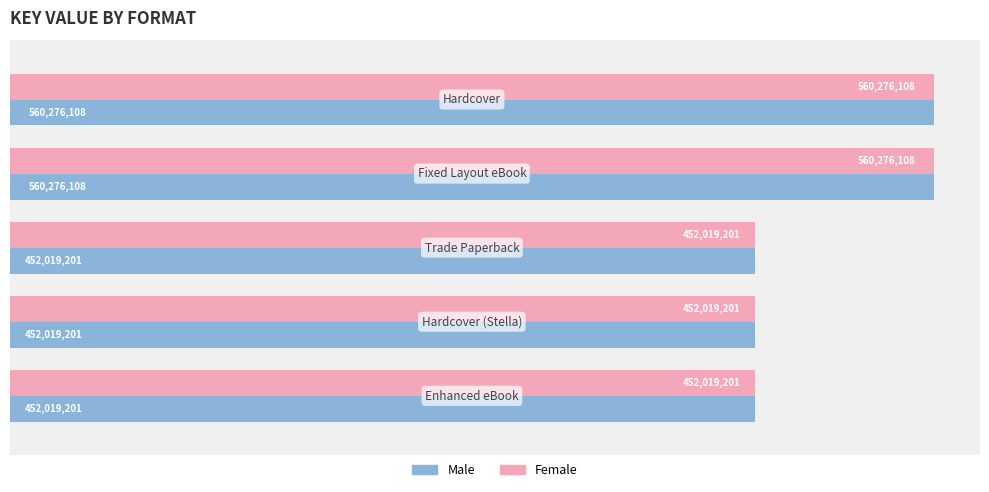

Count the Female values in the range 452019201 to 560276108.

5